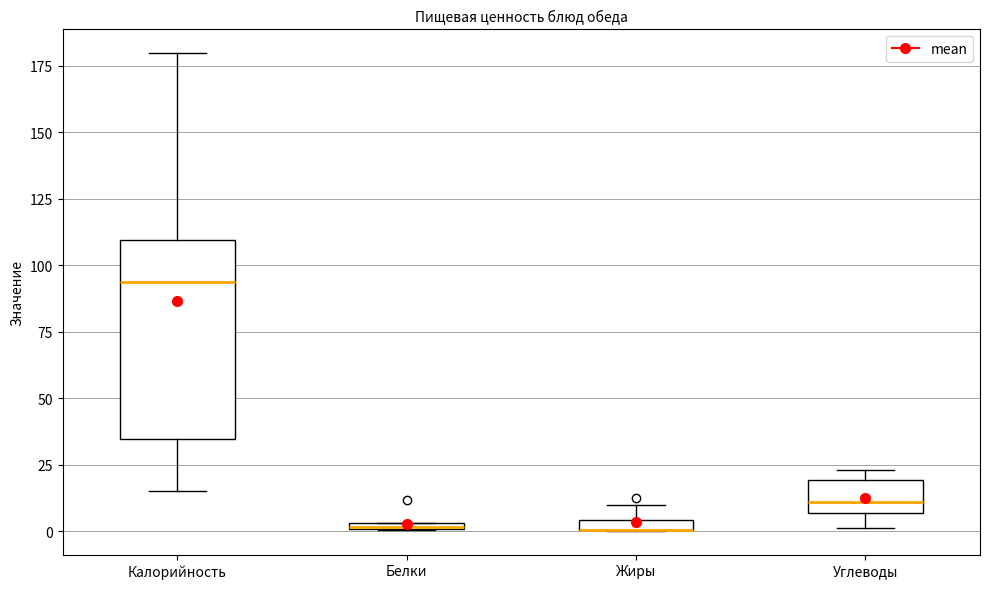

Comparing the boxes themselves (not the whiskers), which one is the tallest?

Калорийность